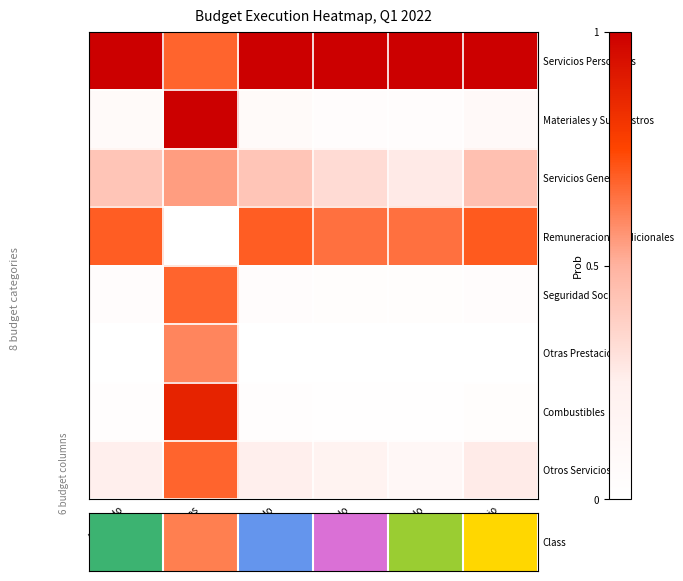

Reading left to right, list all the values displayed in this chart.

Servicios Personales: Aprobado=1.0	Ampliaciones=0.7	Modificado=1.0	Devengado=1.0	Pagado=1.0	Subejercicio=1.0
Materiales y Suministros: Aprobado=0.1	Ampliaciones=1.0	Modificado=0.1	Devengado=0.0	Pagado=0.0	Subejercicio=0.1
Servicios Generales: Aprobado=0.4	Ampliaciones=0.5	Modificado=0.4	Devengado=0.3	Pagado=0.3	Subejercicio=0.4
Remuneraciones Adicionales: Aprobado=0.7	Ampliaciones=0.0	Modificado=0.7	Devengado=0.7	Pagado=0.7	Subejercicio=0.7
Seguridad Social: Aprobado=0.0	Ampliaciones=0.7	Modificado=0.0	Devengado=0.0	Pagado=0.0	Subejercicio=0.0
Otras Prestaciones: Aprobado=0.0	Ampliaciones=0.6	Modificado=0.0	Devengado=0.0	Pagado=0.0	Subejercicio=0.0
Combustibles: Aprobado=0.0	Ampliaciones=0.9	Modificado=0.0	Devengado=0.0	Pagado=0.0	Subejercicio=0.0
Otros Servicios: Aprobado=0.3	Ampliaciones=0.7	Modificado=0.3	Devengado=0.2	Pagado=0.1	Subejercicio=0.3